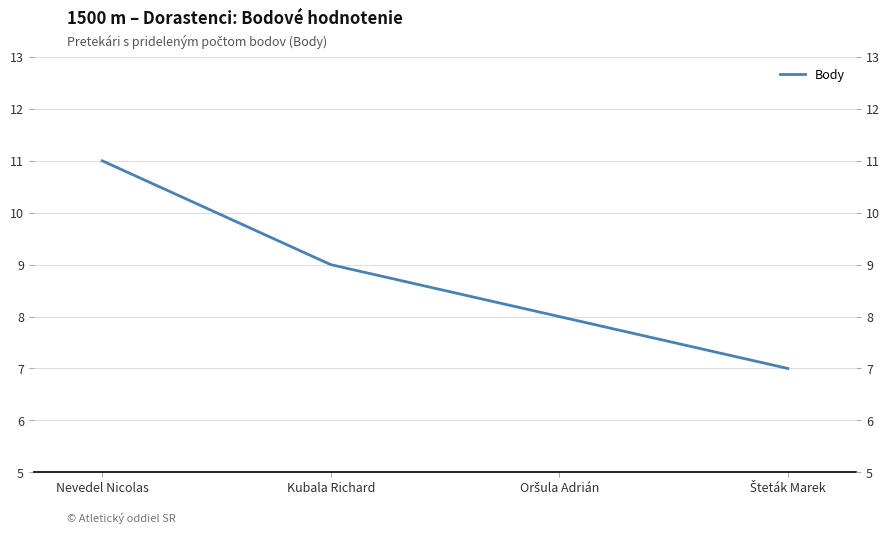

What is the label of the 2nd point from the left?

Kubala Richard